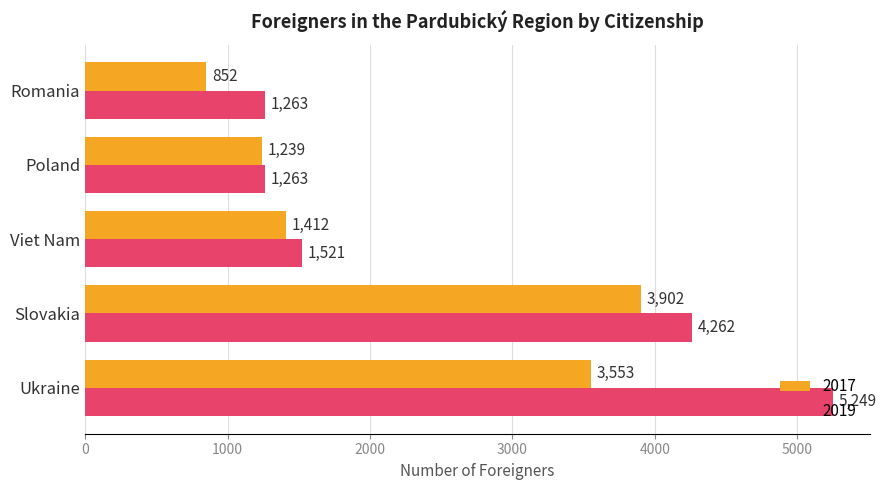

Which series has the widest spread of values?

2019